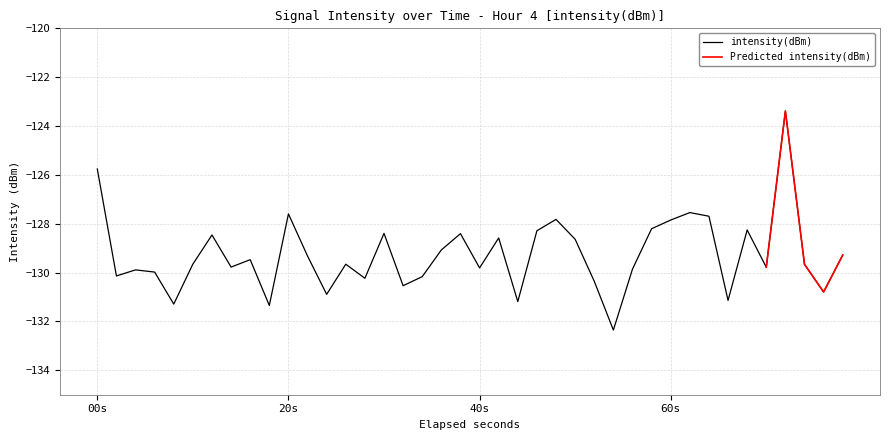

How many values exceed -129?

15